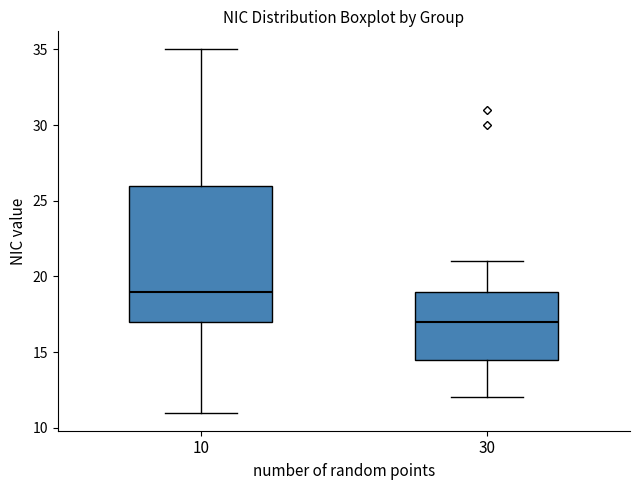

Which box has the highest median line?

10